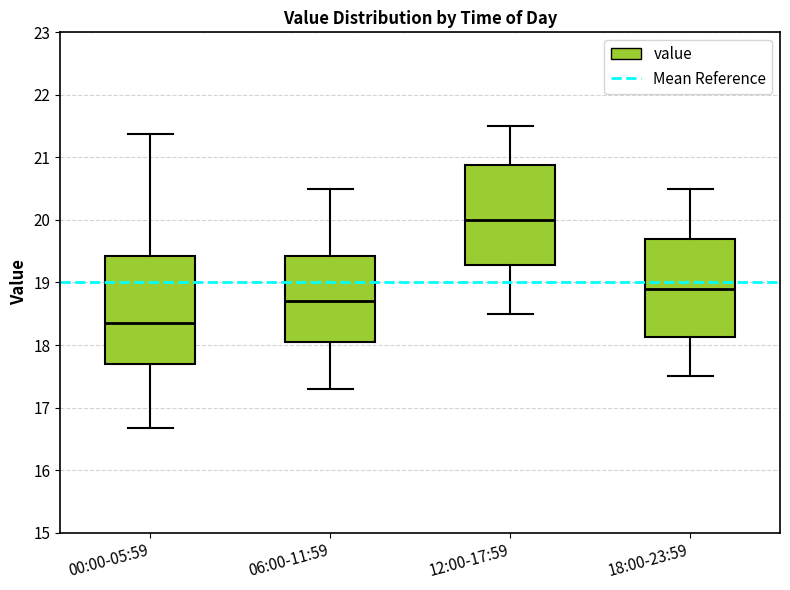

Where is the lower edge of the box for 06:00-11:59 on the y-axis? The values are not printed on the chart, so give them approximately, as read against the axis.

18.1